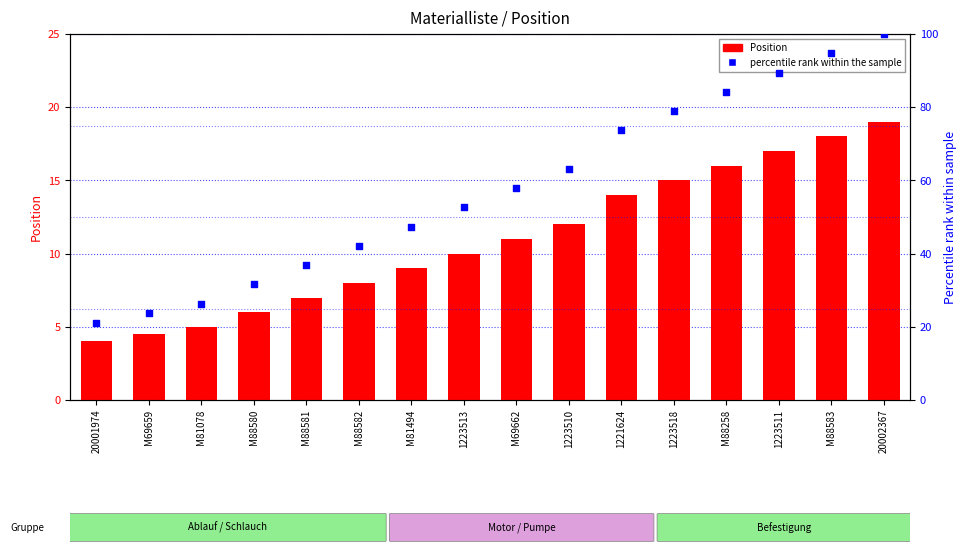

Is the value of Position at 20002367 greater than the value of percentile rank within the sample at 1221624?

No